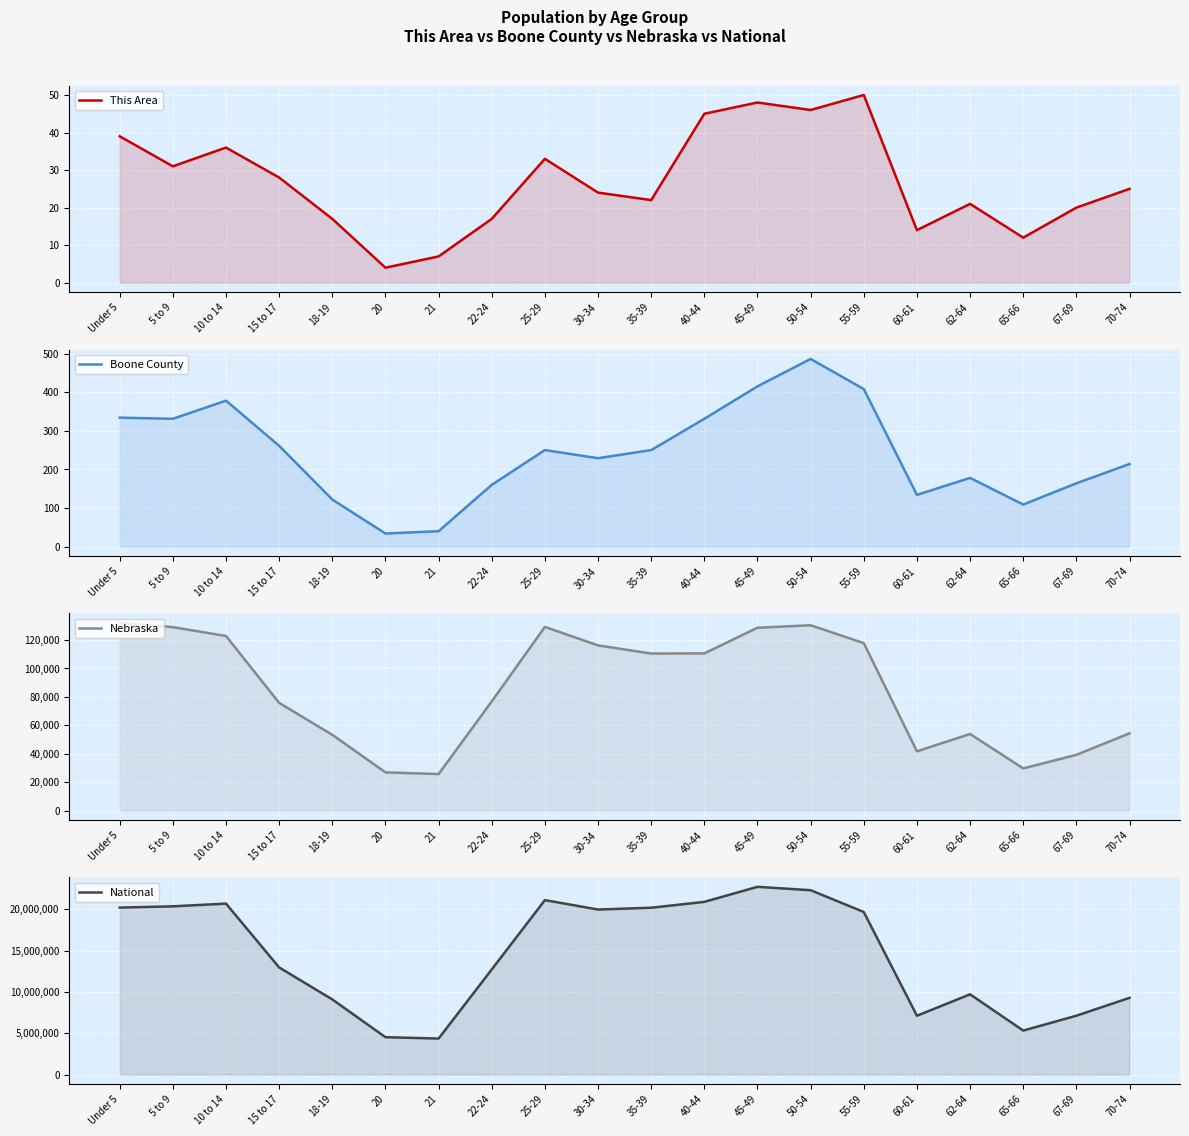

What are all the series names shown in the legend?

This Area, Boone County, Nebraska, National